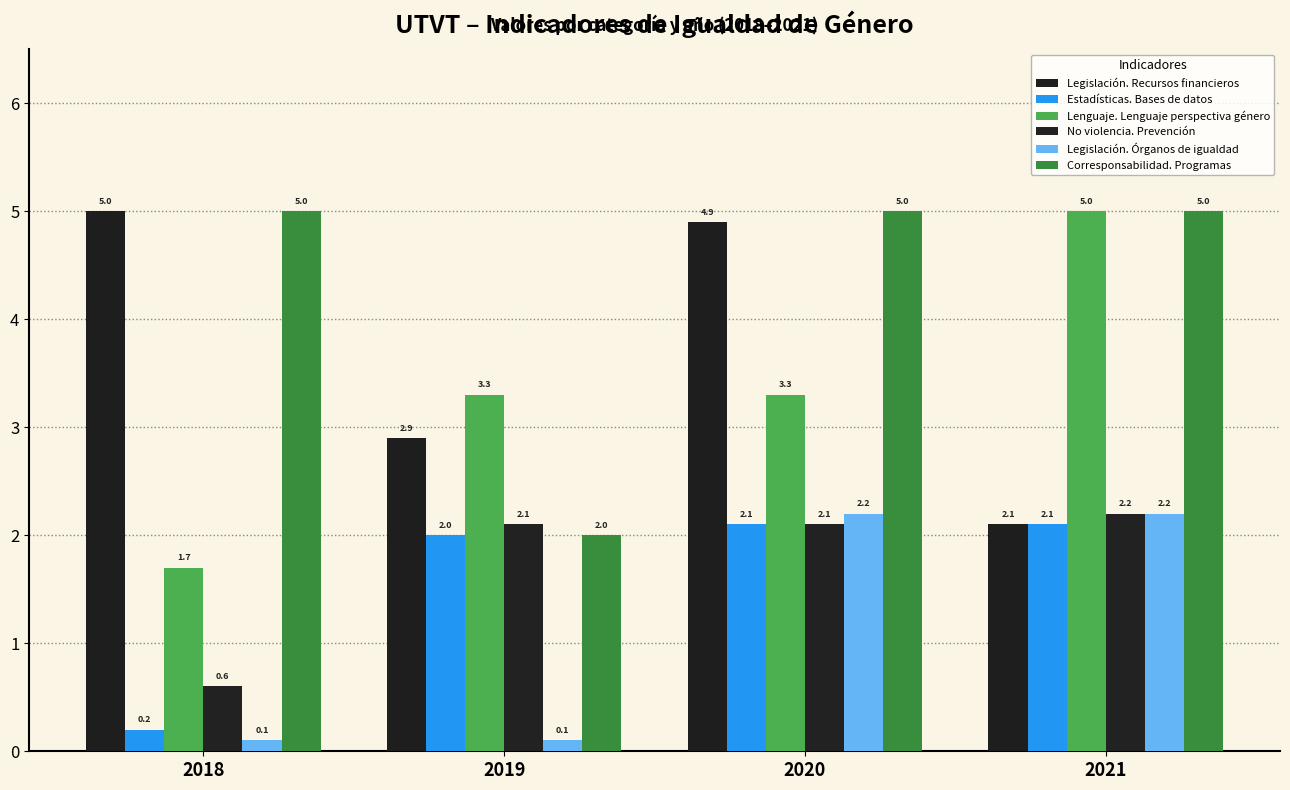

Is it true that Estadísticas. Bases de datos equals 1.3 at 2019?

False